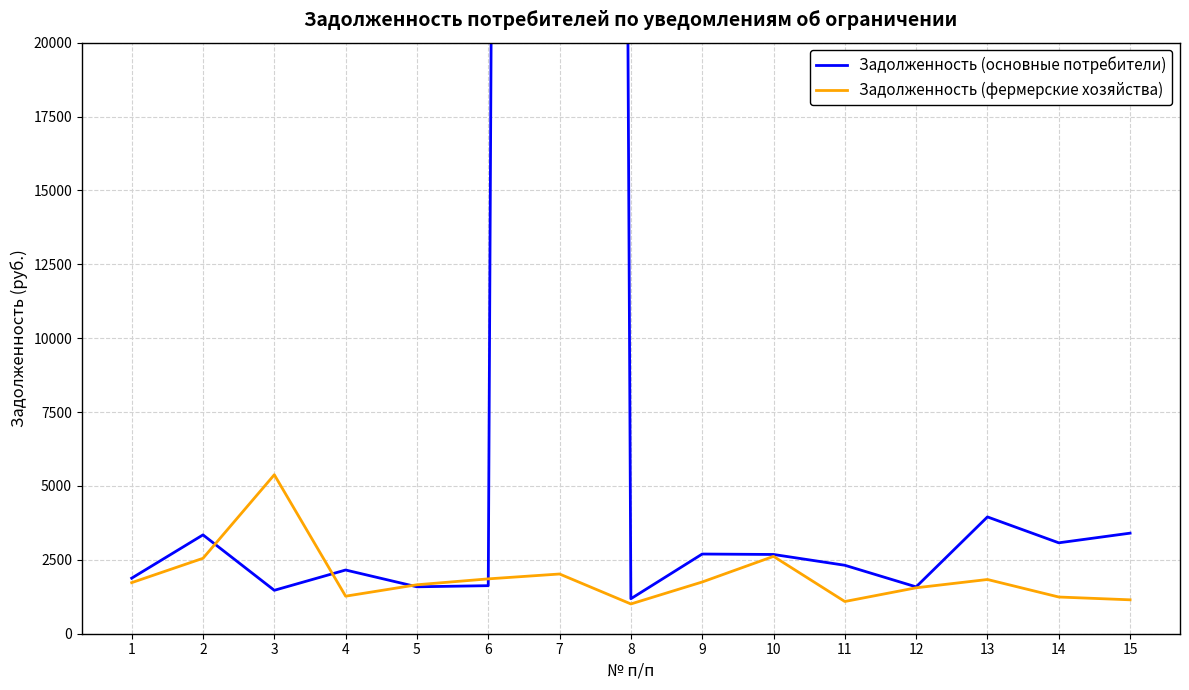

The value of Задолженность (фермерские хозяйства) at 12 is 1554.1. True or false?

True